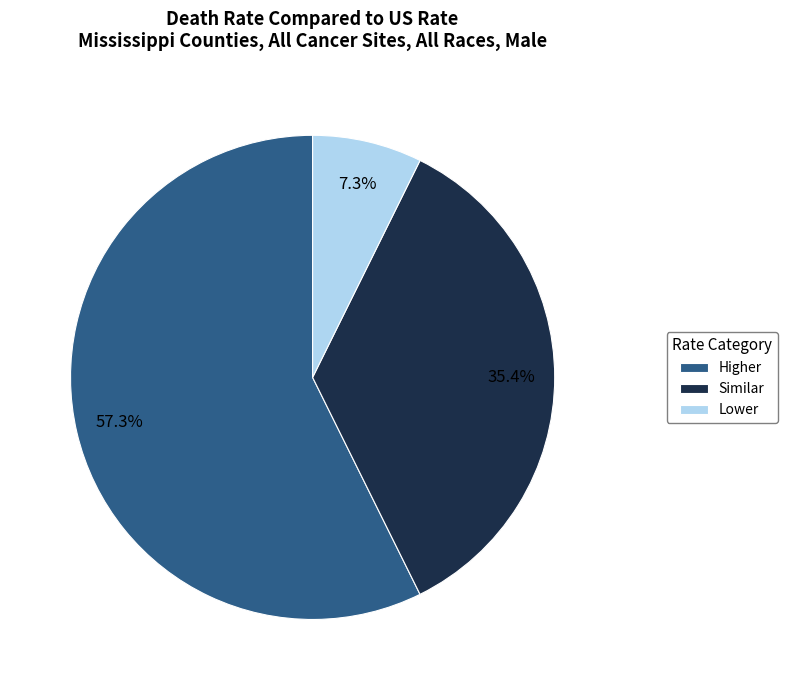

Count the number of slices in the pie.

3